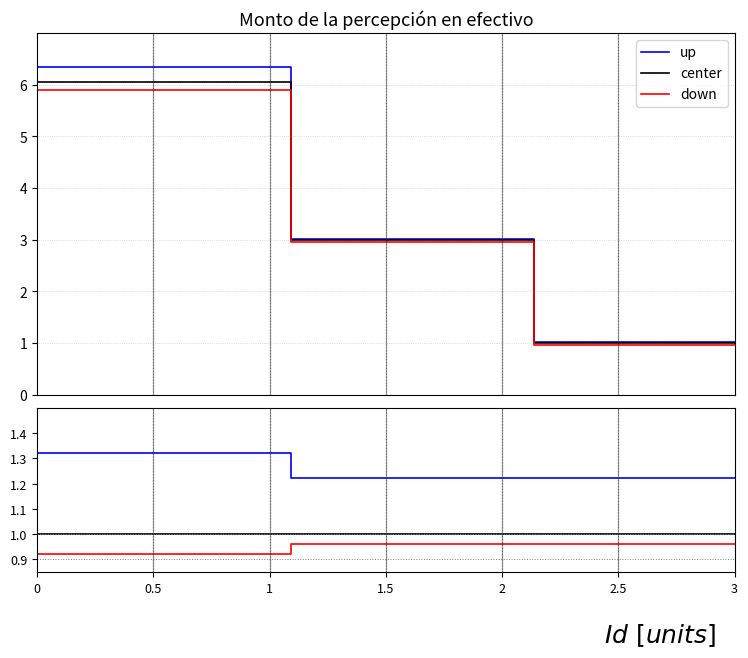

What is the spread (max minus min) of values at 0?

0.4